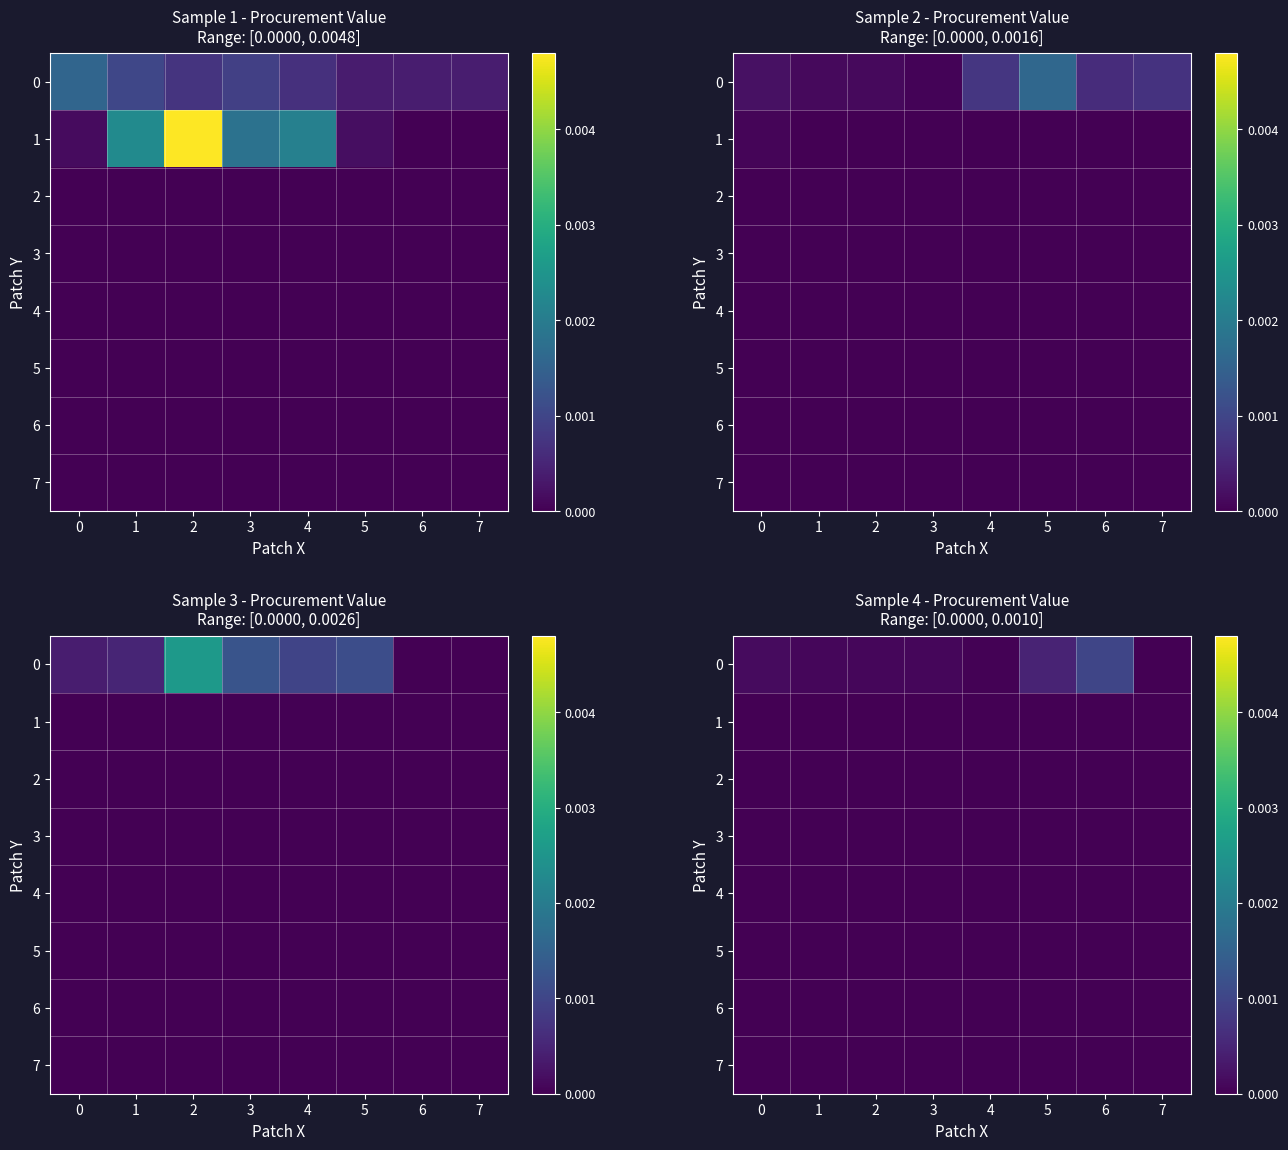

The 3 series shows 0.0 at 6. True or false?

True